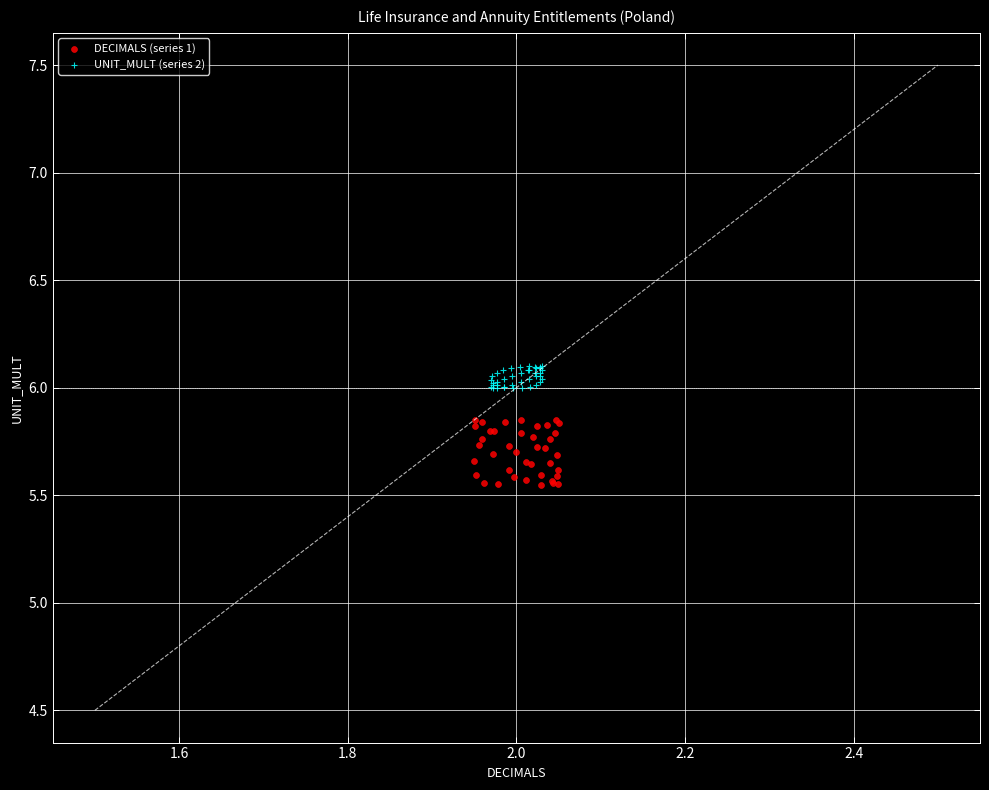

Which series reaches the maximum Y coordinate?

UNIT_MULT (series 2)